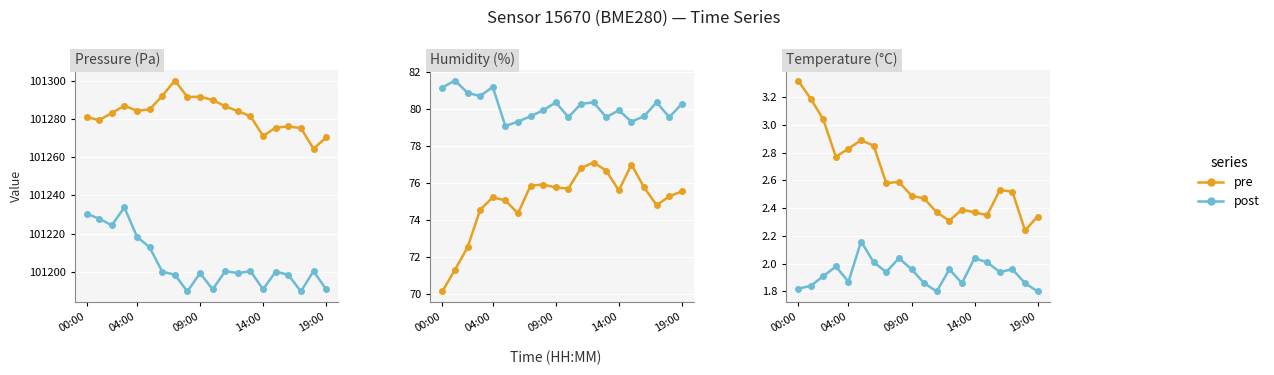

Is it true that pre equals 2.4 at 14?

True